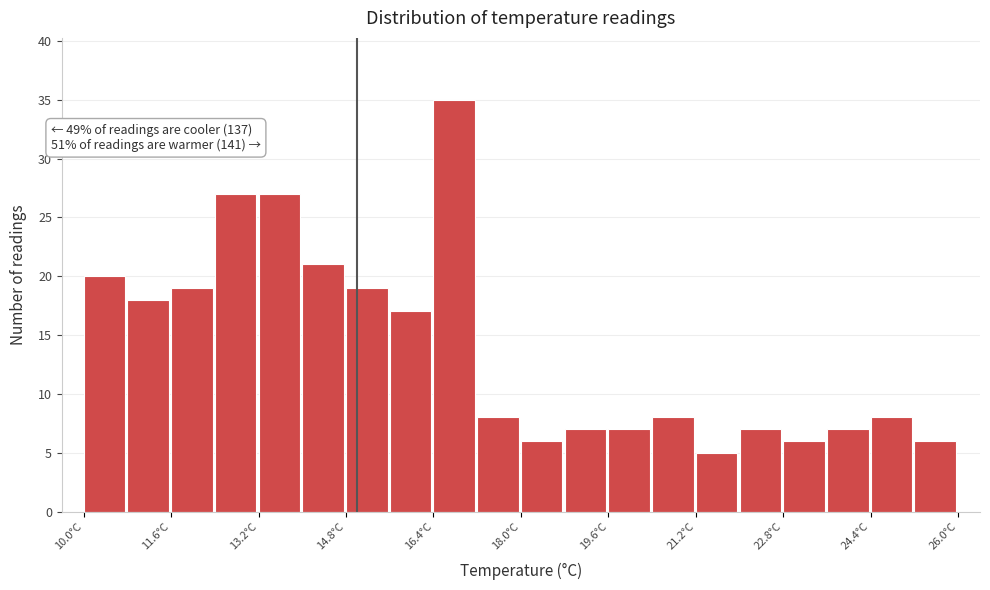

Which range on the x-axis has the tallest bar?

16.4 to 17.2